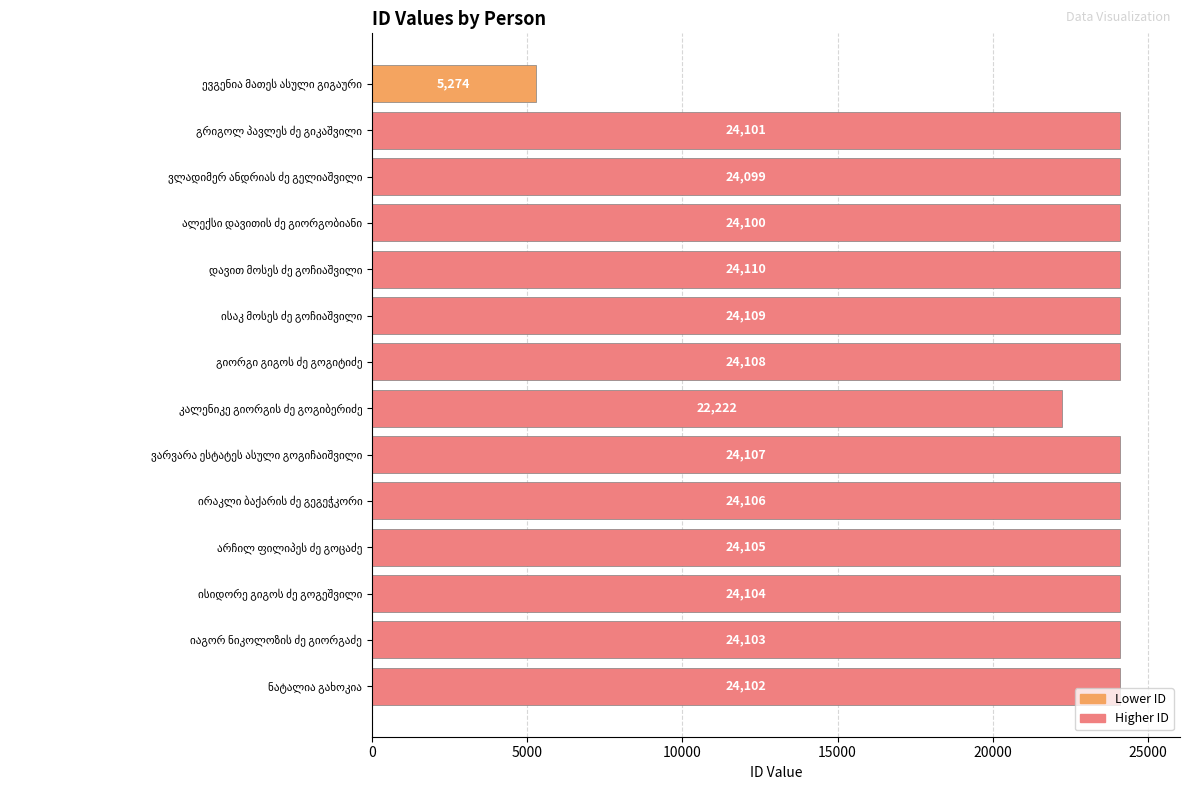

What is the minimum value shown in the chart?

5274